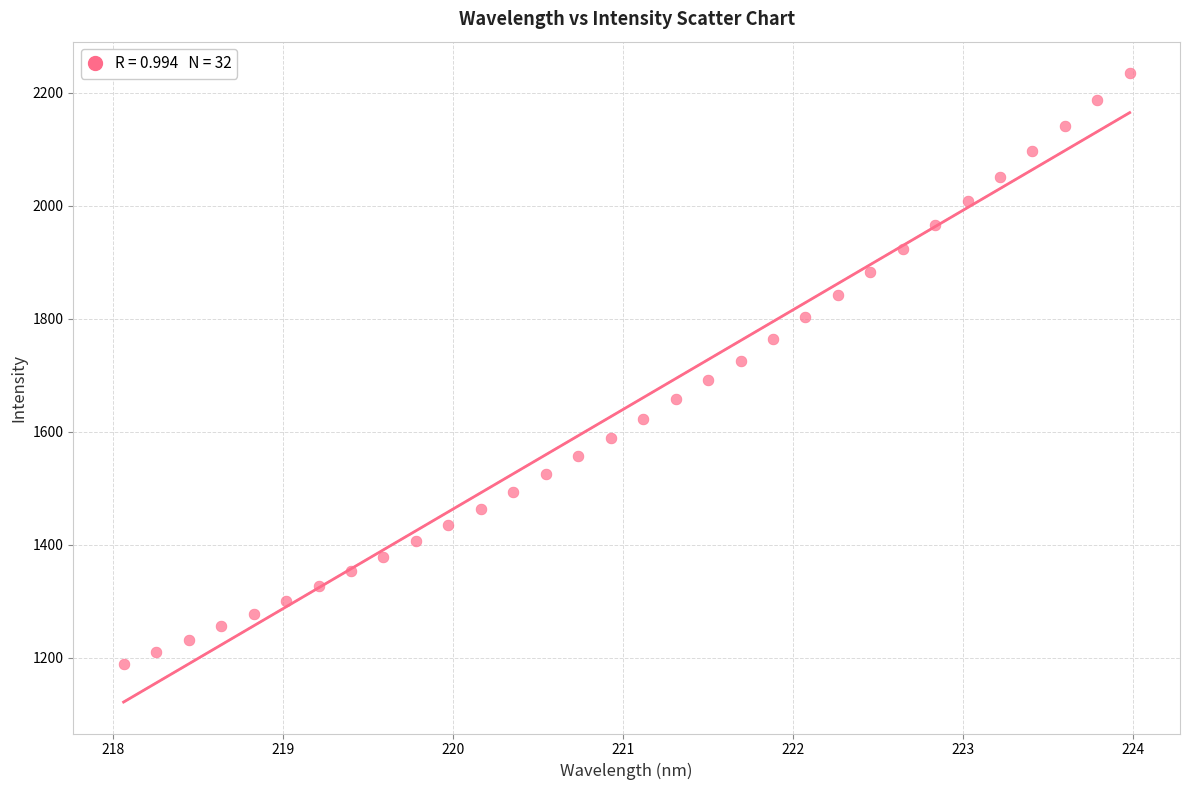

What is the range of X values (max minus min)?

5.9